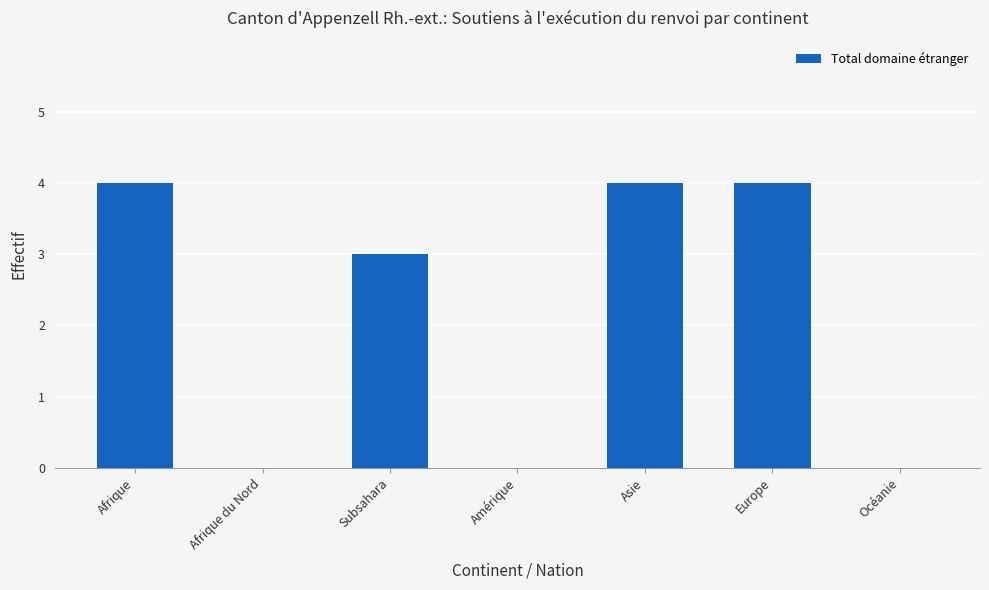

What is the sum of the values at Amérique and Asie?

4